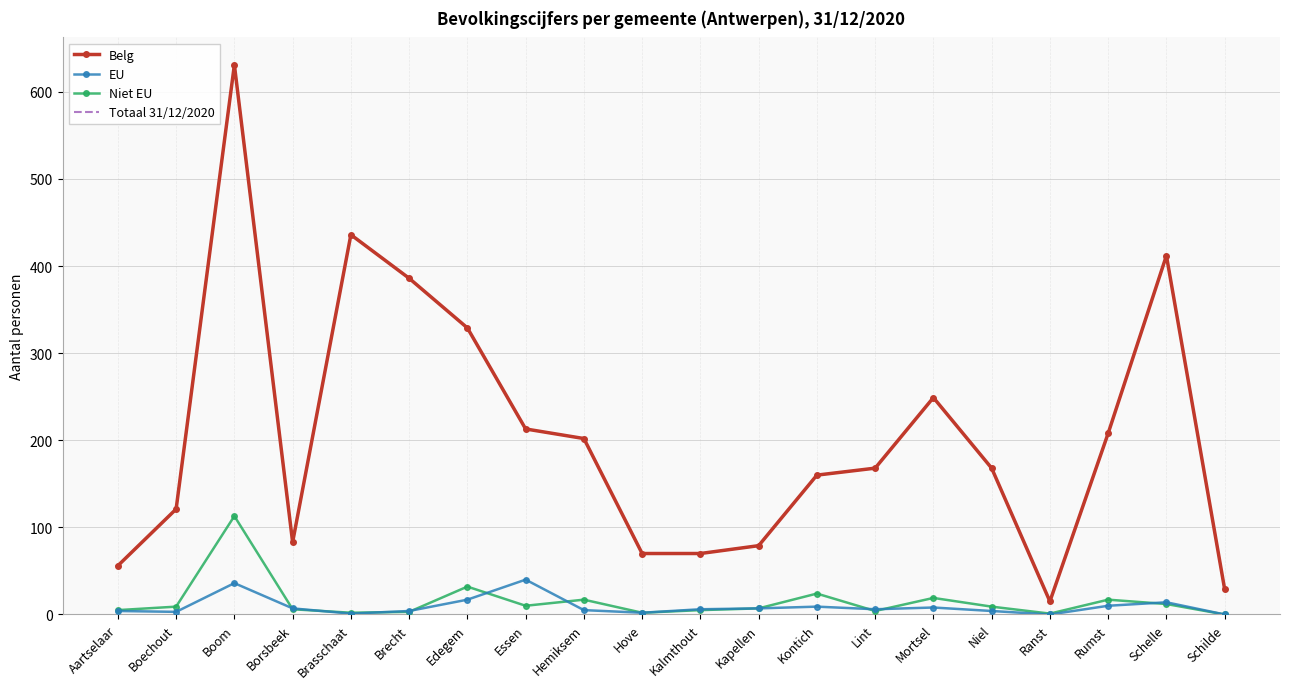

True or false: Belg has a value of 70 at Lint.

False